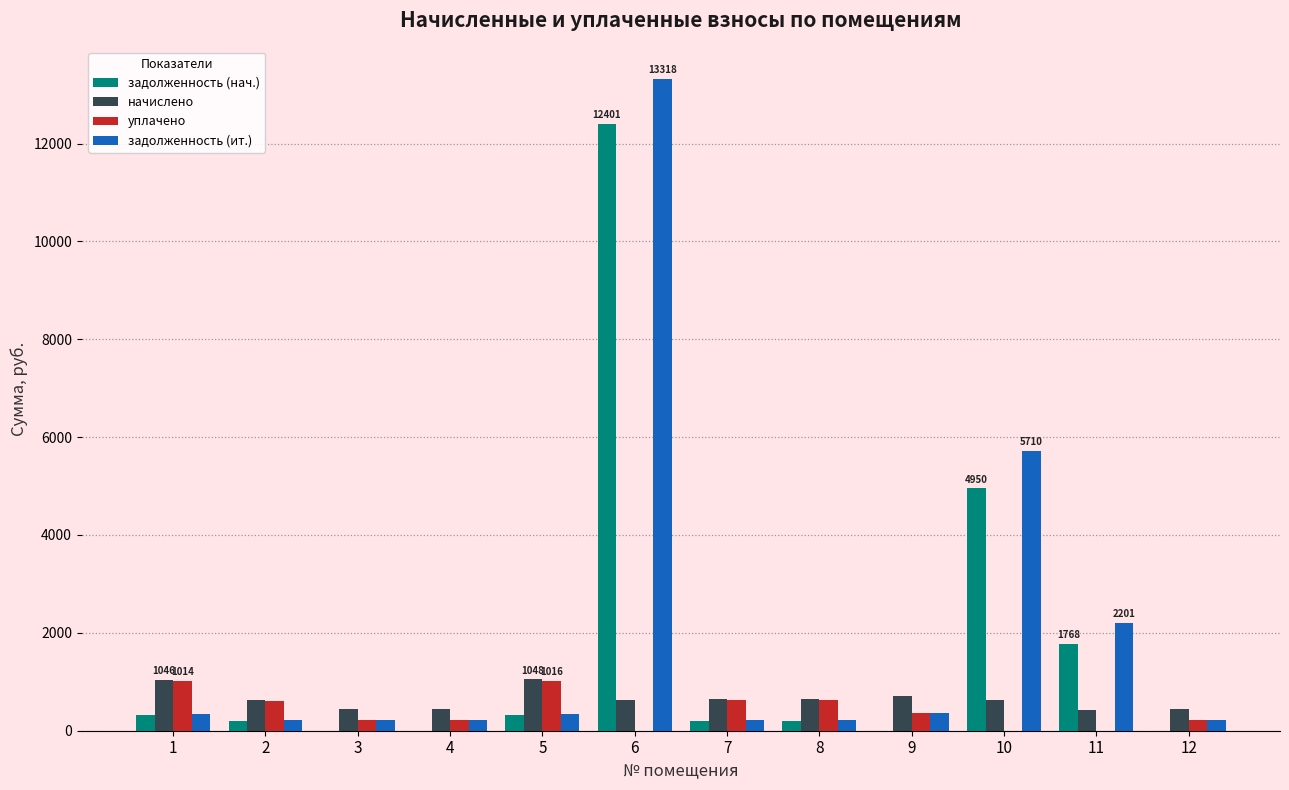

True or false: задолженность (нач.) has a value of 12401.3 at 6.

True